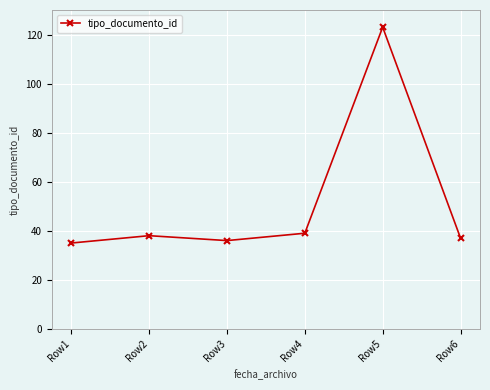

What is the difference between the values at Row1 and Row6?

2